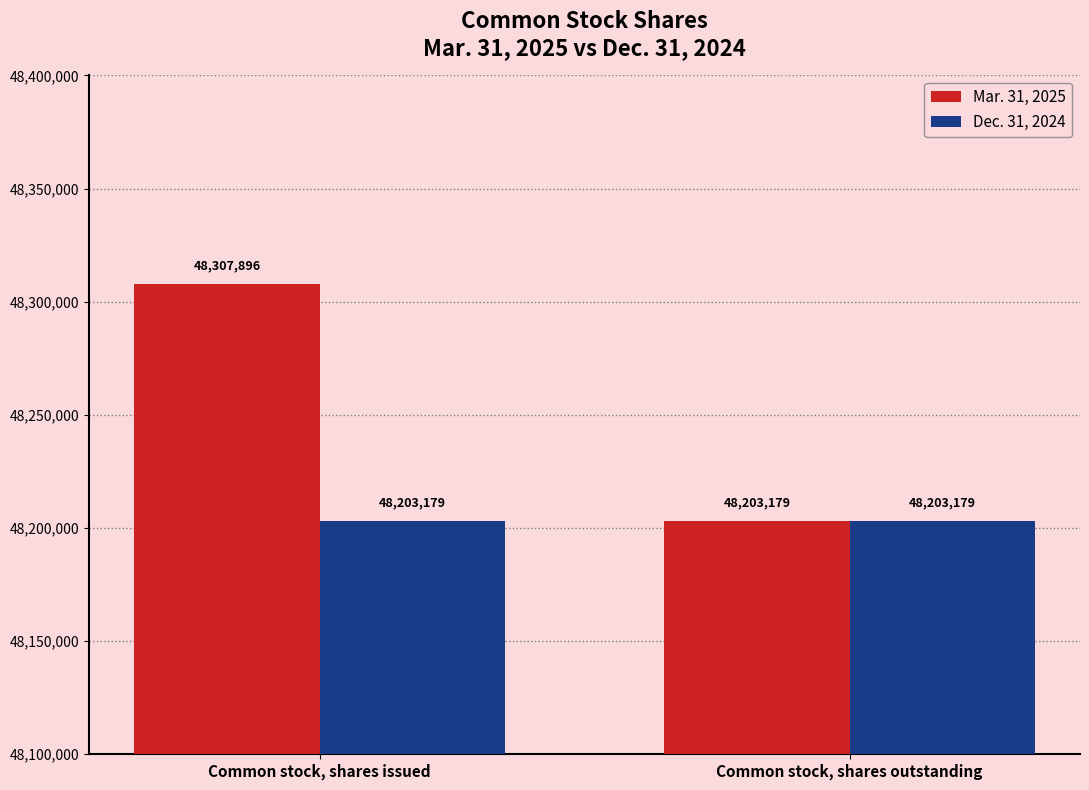

What is the sum of all Dec. 31, 2024 values?

96406358